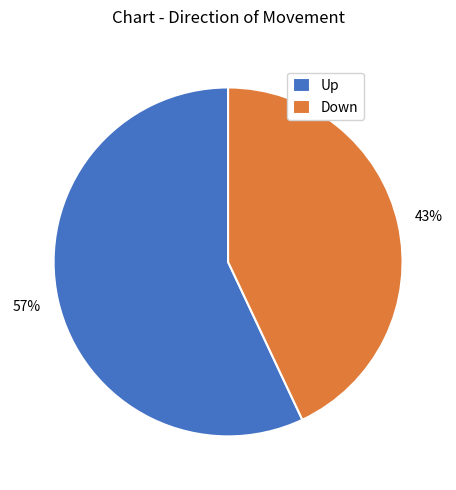

What percentage is the Down slice, to the nearest percent?

43%